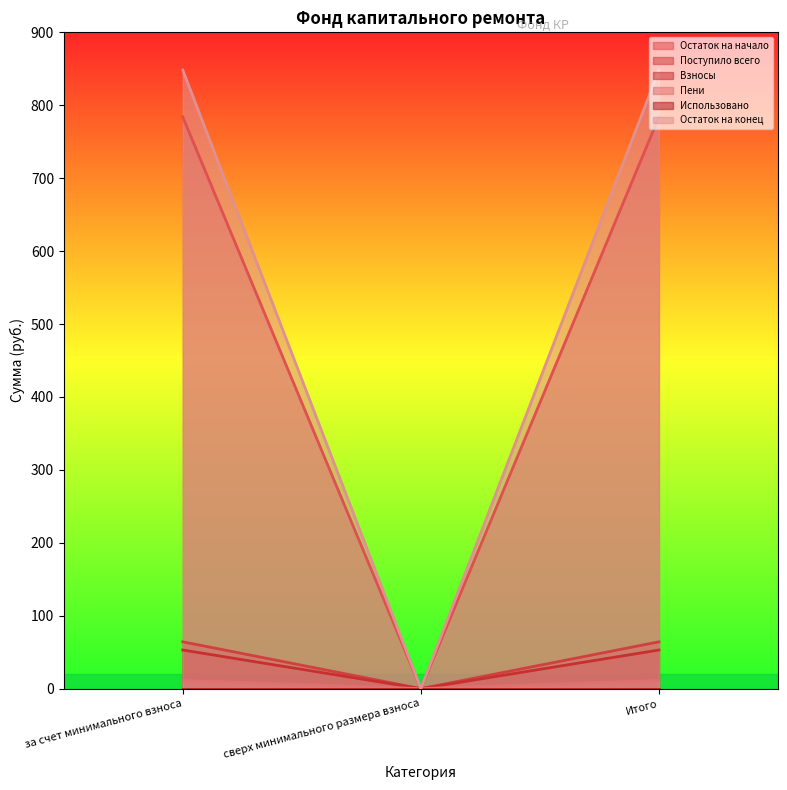

The Пени series shows 0.0 at сверх минимального размера взноса. True or false?

True